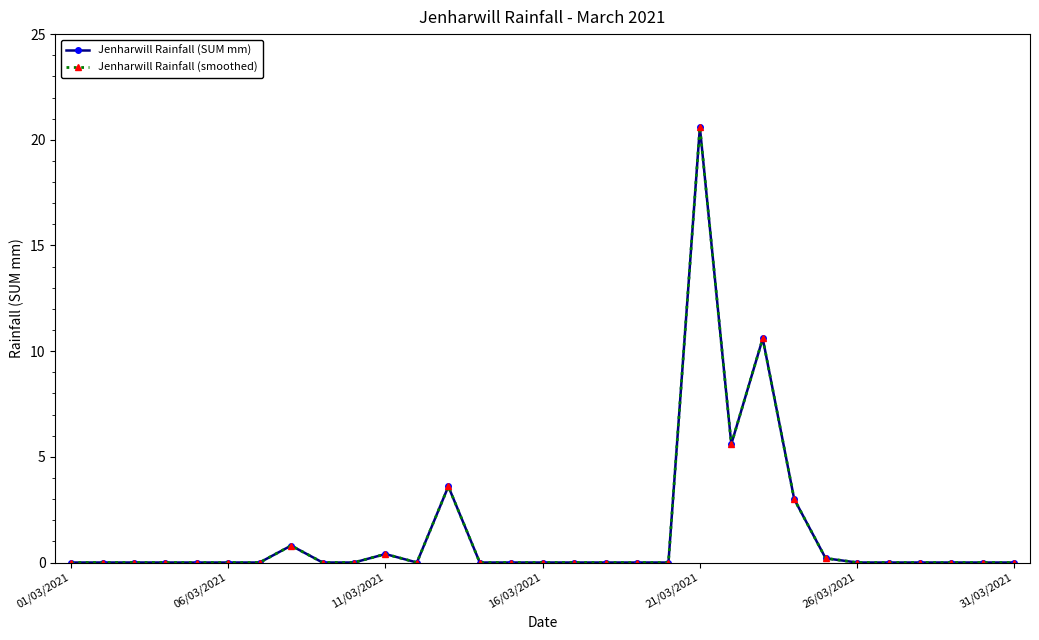

At which label does Jenharwill Rainfall (smoothed) reach its minimum?

01/03/2021